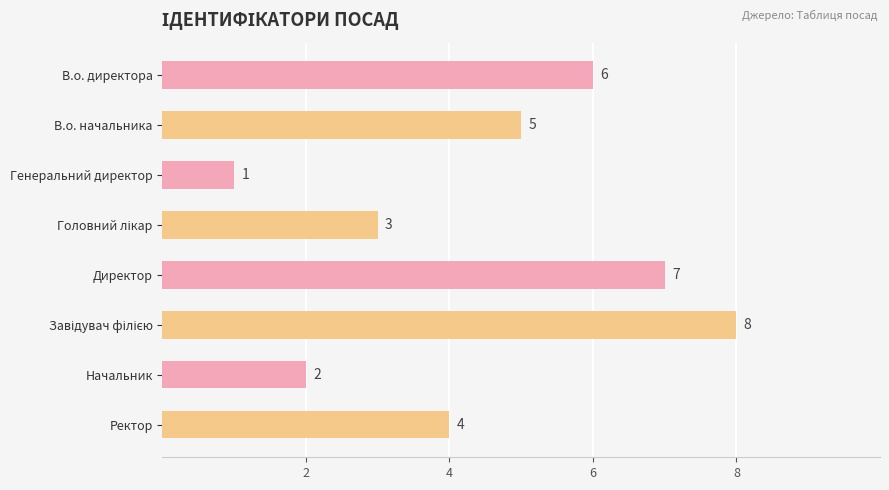

The chart shows a value of 4 at Ректор. True or false?

True